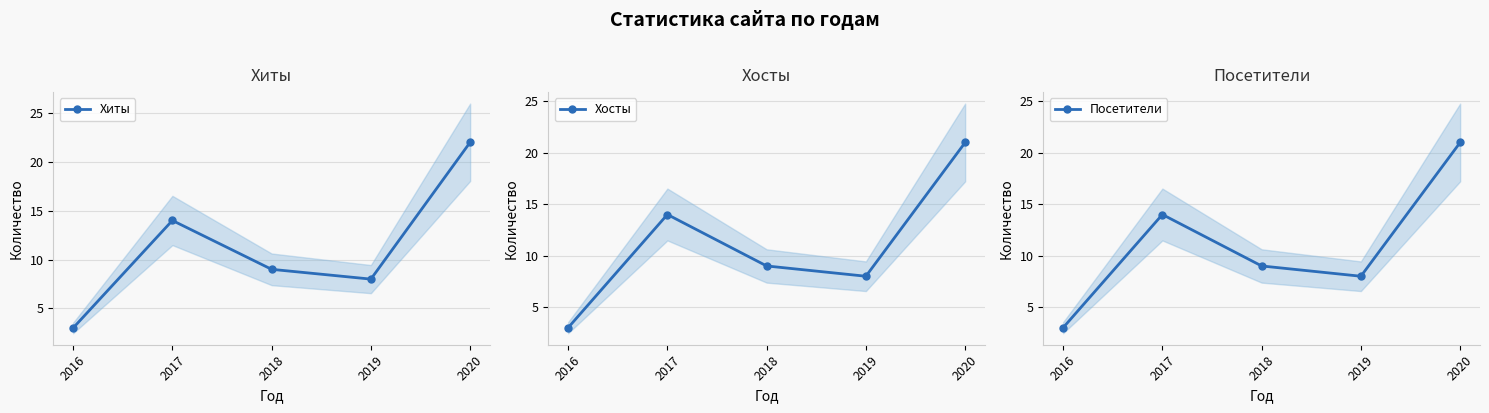

What is the difference between the maximum and second lowest values in the Хиты series?

14